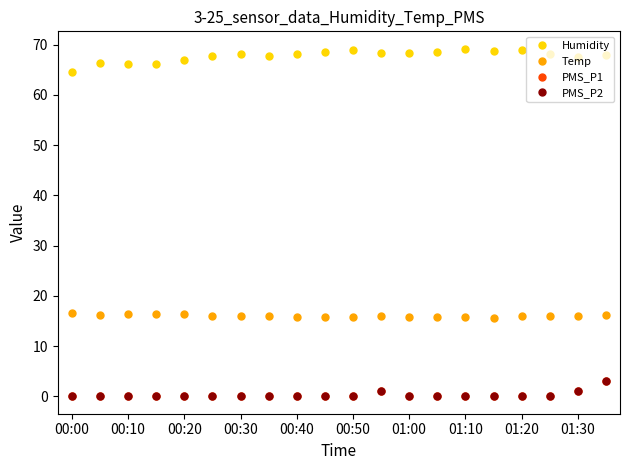

True or false: PMS_P2 and PMS_P1 cross at least once.

False